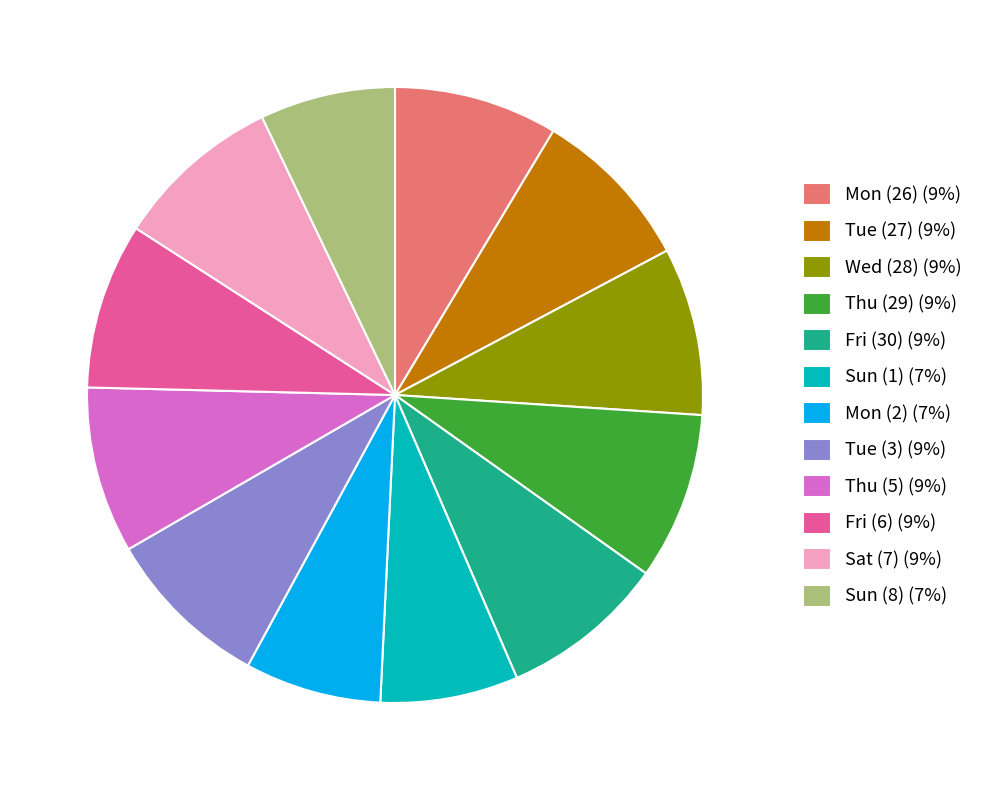

Is there a majority slice in this chart?

No